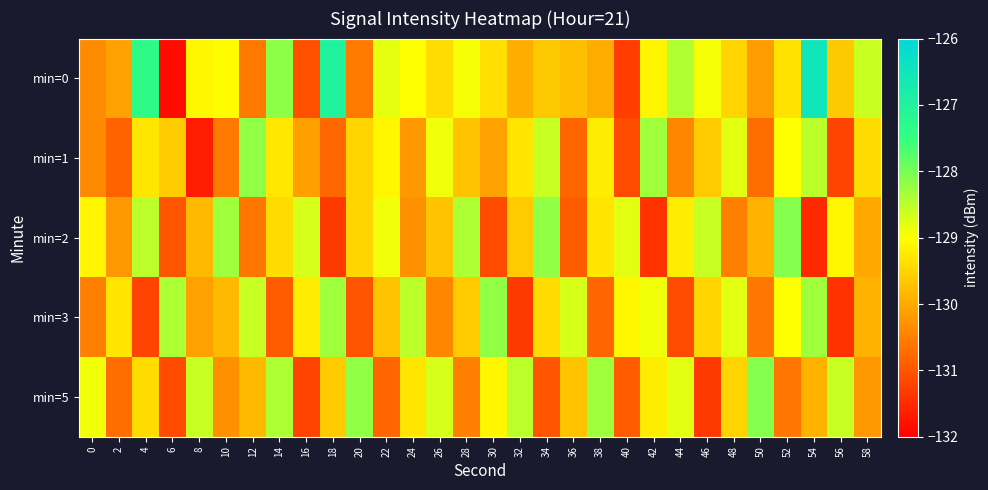

Reading left to right, transcribe all the data shown in this chart.

min=0: 0=-130.3	2=-130.1	4=-127.4	6=-131.8	8=-129.1	10=-129.0	12=-130.6	14=-128.2	16=-131.0	18=-127.0	20=-130.5	22=-128.8	24=-129.0	26=-129.4	28=-128.9	30=-129.4	32=-130.0	34=-129.6	36=-129.8	38=-130.0	40=-131.3	42=-129.1	44=-128.4	46=-128.9	48=-129.5	50=-130.2	52=-129.3	54=-126.5	56=-129.6	58=-128.6
min=1: 0=-130.4	2=-130.8	4=-129.3	6=-129.6	8=-131.7	10=-130.6	12=-128.2	14=-129.3	16=-130.1	18=-130.8	20=-129.5	22=-129.1	24=-130.2	26=-128.9	28=-129.7	30=-130.1	32=-129.3	34=-128.6	36=-130.8	38=-129.2	40=-131.1	42=-128.3	44=-130.4	46=-129.6	48=-128.8	50=-130.7	52=-129.0	54=-128.5	56=-131.2	58=-129.4
min=2: 0=-129.1	2=-130.2	4=-128.5	6=-131.0	8=-129.8	10=-128.3	12=-130.6	14=-129.4	16=-128.7	18=-131.3	20=-129.5	22=-128.9	24=-130.3	26=-129.7	28=-128.4	30=-131.1	32=-129.6	34=-128.2	36=-130.9	38=-129.3	40=-128.8	42=-131.4	44=-129.2	46=-128.6	48=-130.5	50=-129.9	52=-128.1	54=-131.5	56=-129.1	58=-130.0
min=3: 0=-130.5	2=-129.3	4=-131.2	6=-128.4	8=-130.1	10=-129.8	12=-128.6	14=-130.9	16=-129.2	18=-128.3	20=-131.0	22=-129.7	24=-128.5	26=-130.4	28=-129.6	30=-128.2	32=-131.3	34=-129.4	36=-128.7	38=-130.8	40=-129.1	42=-128.9	44=-131.1	46=-129.5	48=-128.8	50=-130.6	52=-129.0	54=-128.3	56=-131.4	58=-129.9
min=5: 0=-128.9	2=-130.7	4=-129.4	6=-131.1	8=-128.6	10=-130.3	12=-129.8	14=-128.4	16=-131.2	18=-129.6	20=-128.2	22=-130.8	24=-129.3	26=-128.7	28=-130.5	30=-129.1	32=-128.5	34=-131.0	36=-129.7	38=-128.3	40=-130.9	42=-129.2	44=-128.8	46=-131.3	48=-129.5	50=-128.1	52=-130.6	54=-129.9	56=-128.6	58=-130.2